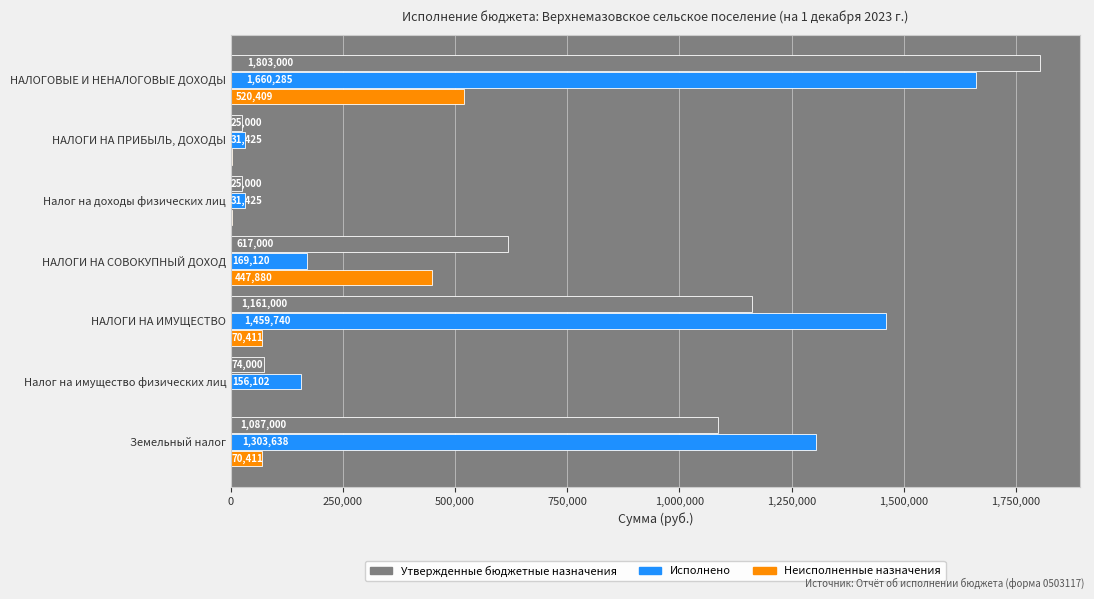

Where is Утвержденные бюджетные назначения nearest to the value 914000?

Земельный налог